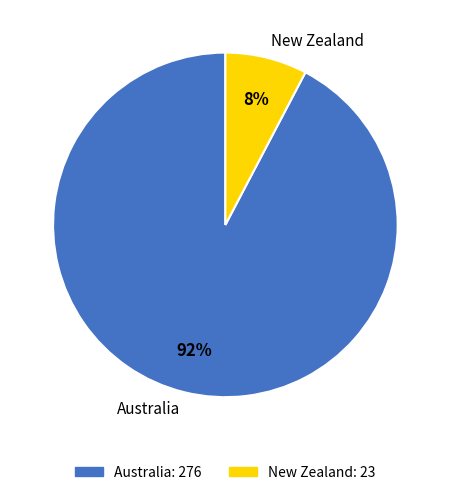

What is the ratio of the value at Australia to the value at New Zealand?

12.0